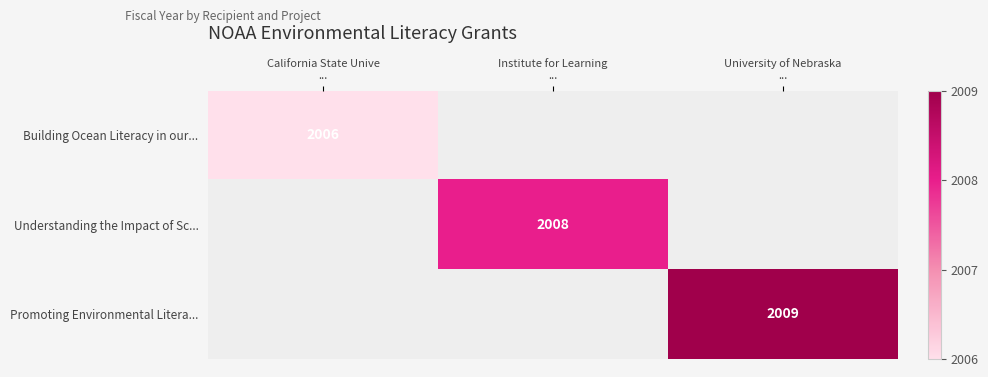

How many distinct data groups are displayed?

3